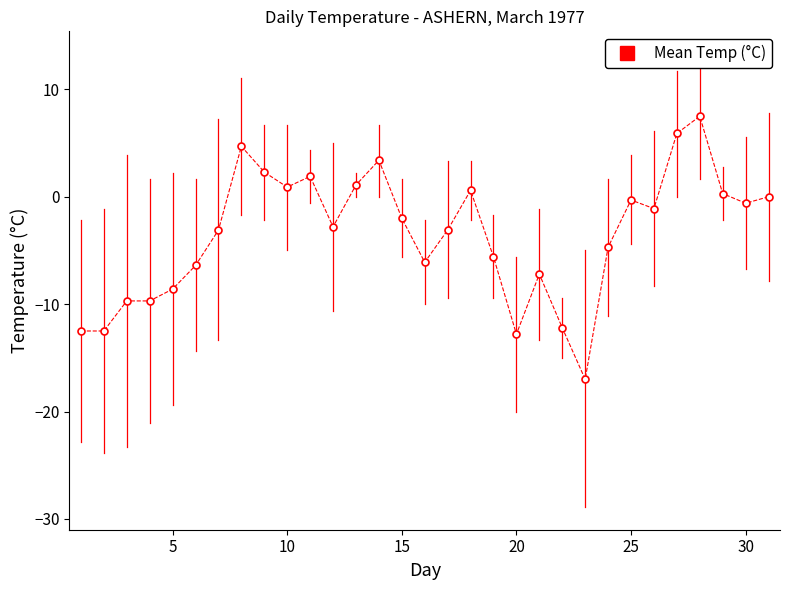

What is the smallest value displayed?

-17.0